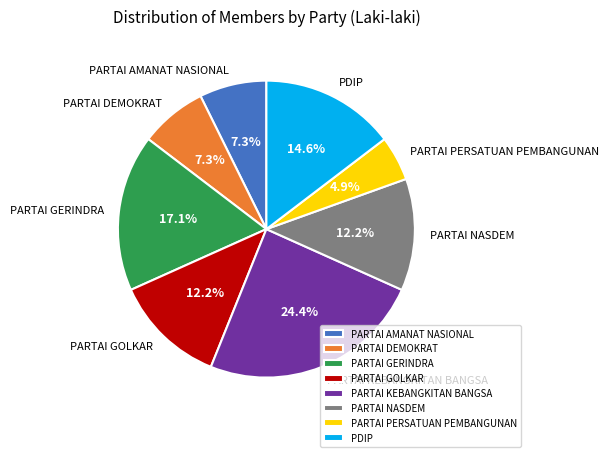

How many segments does this pie chart have?

8